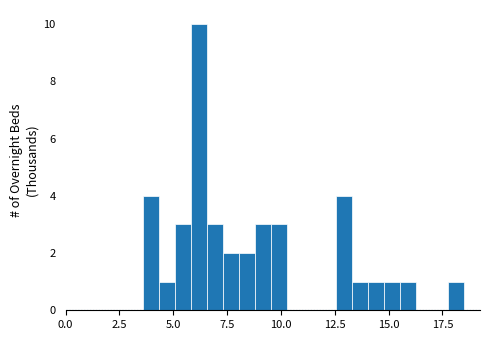

Read against the x-axis, roughly where is the centre of the tallest bar?

6.0